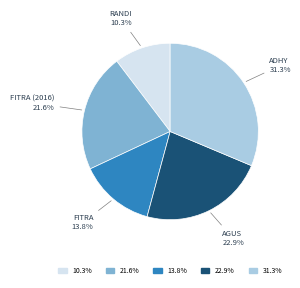

Which slice is the largest?

31.3%